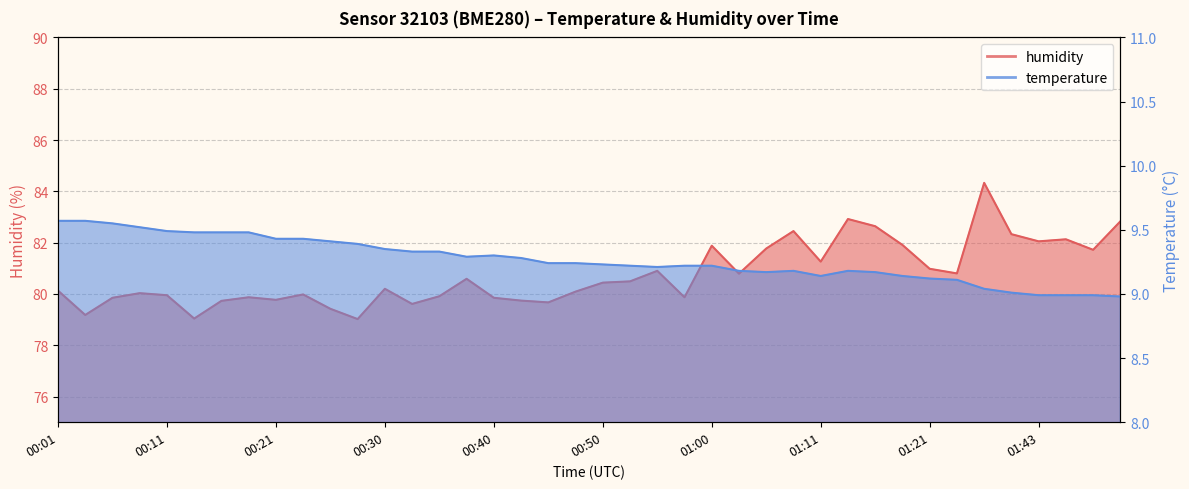

What are all the series names shown in the legend?

temperature, humidity